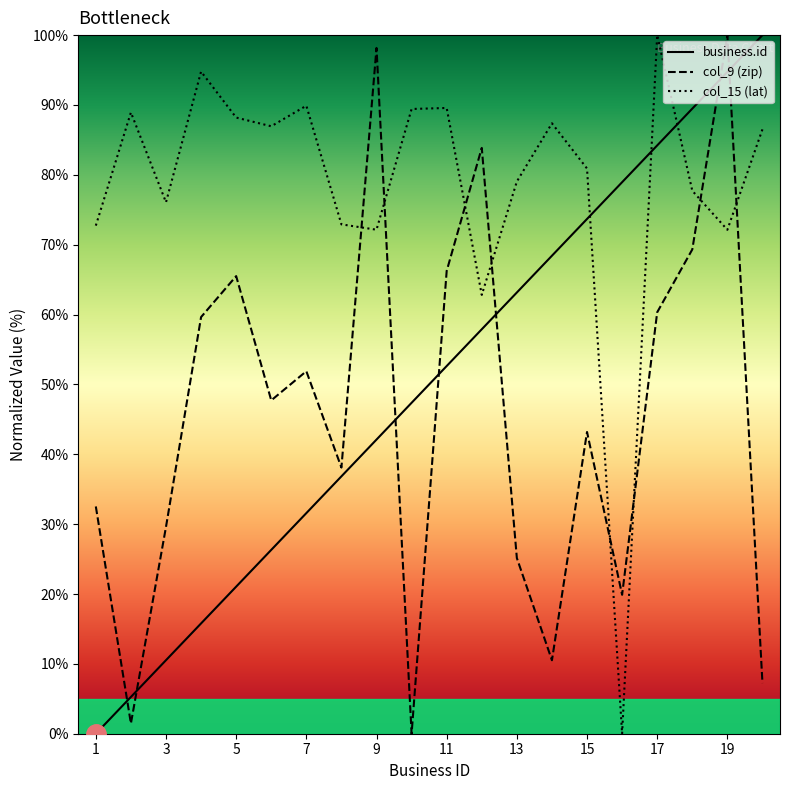

How many values in the col_9 (zip) series exceed 47?

10